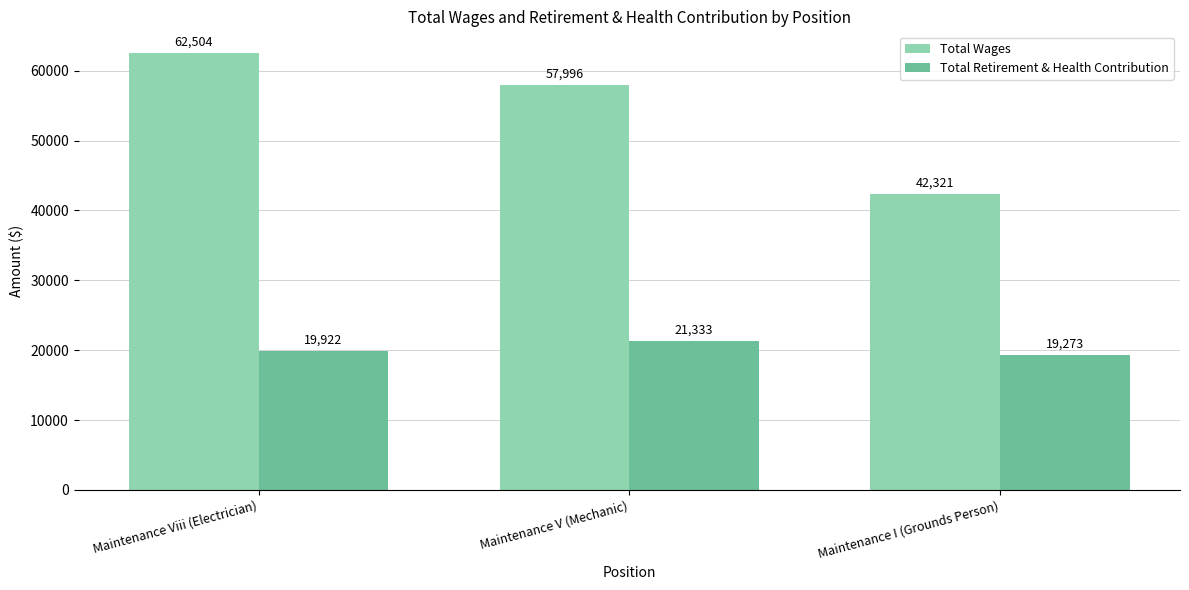

Count the number of categories in the chart.

3